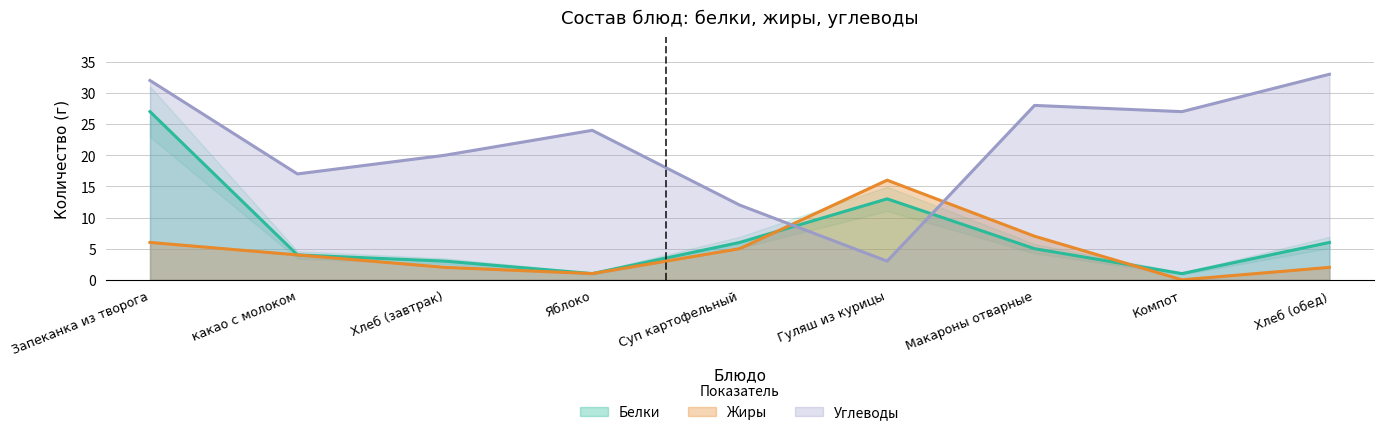

What is the difference between the Белки values at Яблоко and какао с молоком?

3